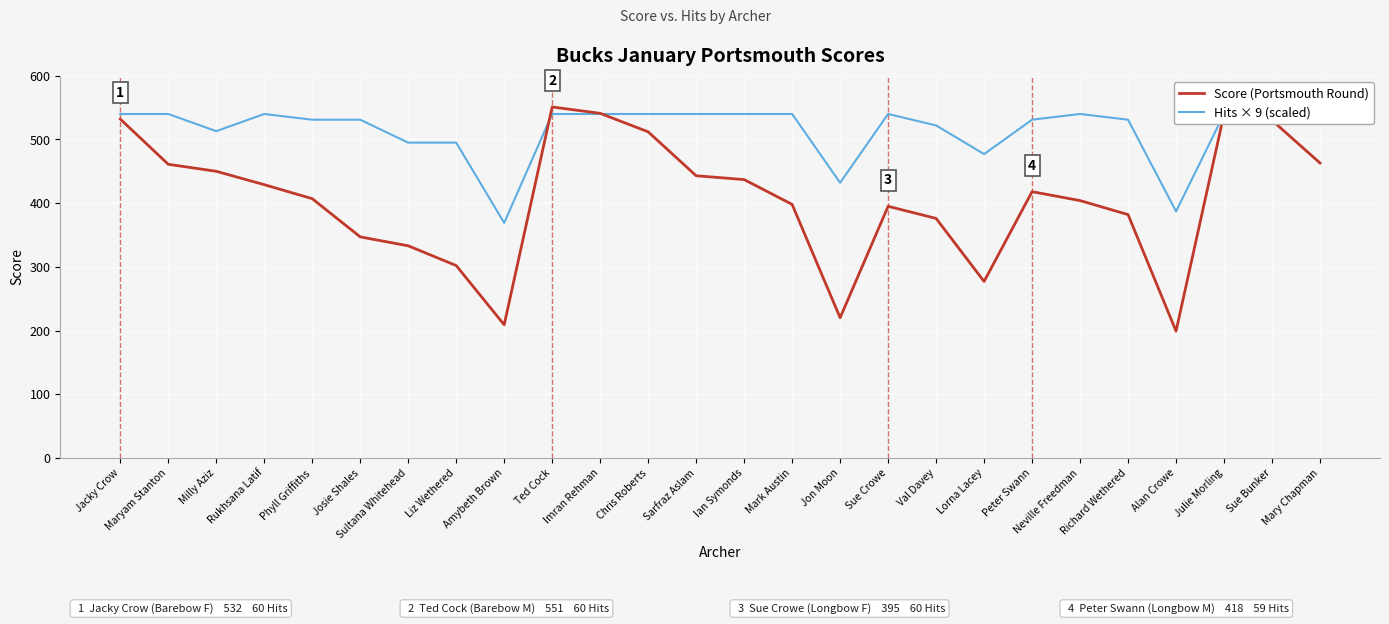

Reading right to left, extract all data points from this chart.

Score (Portsmouth Round): 463	530	540	199	382	404	418	277	376	395	220	398	437	443	512	541	551	209	302	333	347	407	429	450	461	532
Hits × 9 (scaled): 540	540	540	387	531	540	531	477	522	540	432	540	540	540	540	540	540	369	495	495	531	531	540	513	540	540